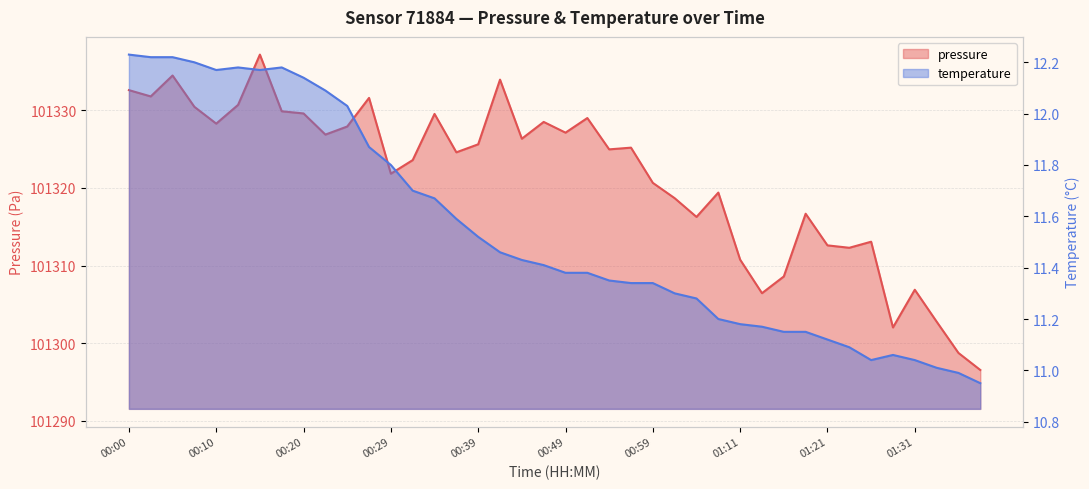

True or false: pressure and temperature cross at least once.

False